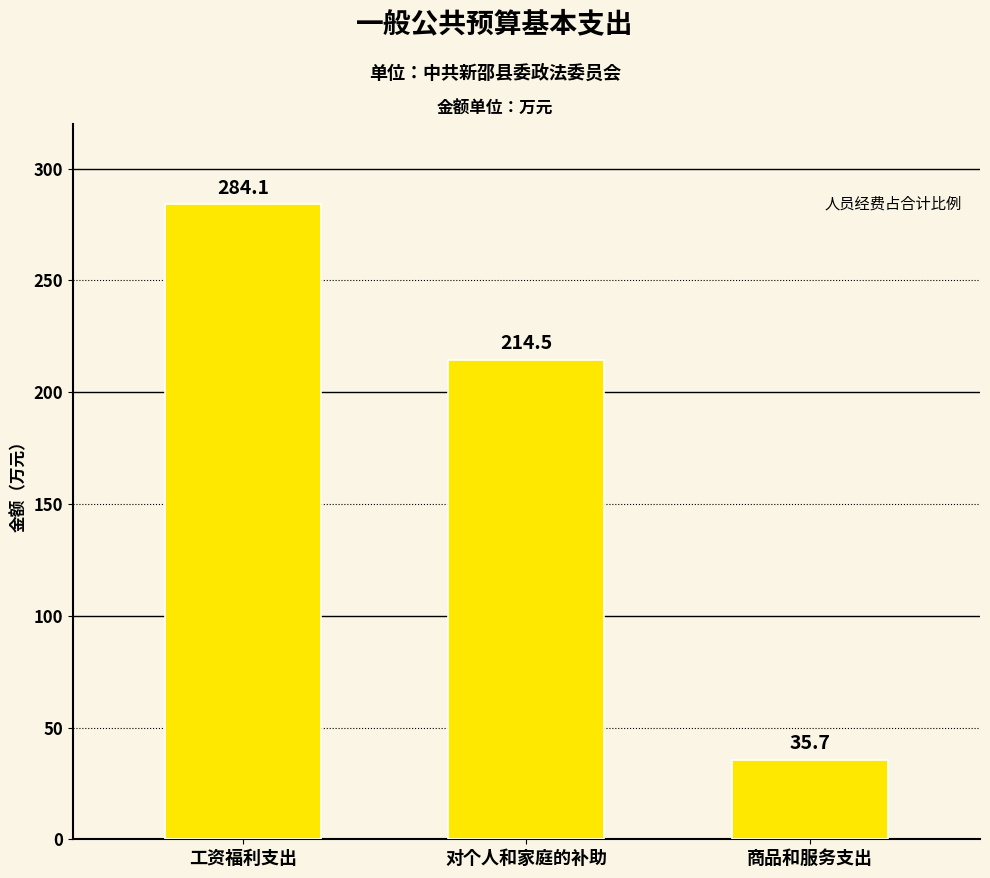

The chart shows a value of 35.7 at 商品和服务支出. True or false?

True